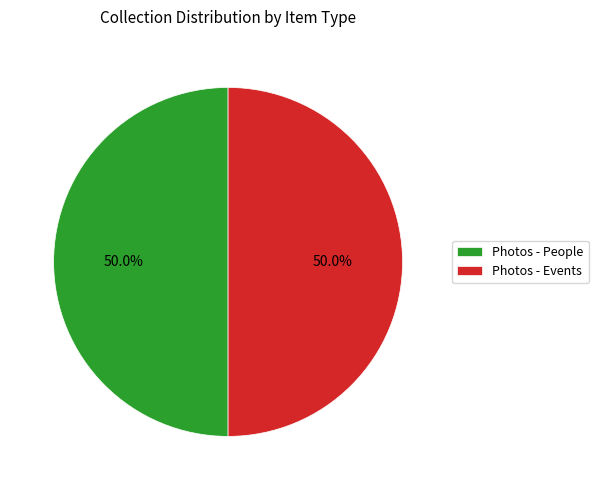

What percentage is the Photos - People slice, to the nearest percent?

50%